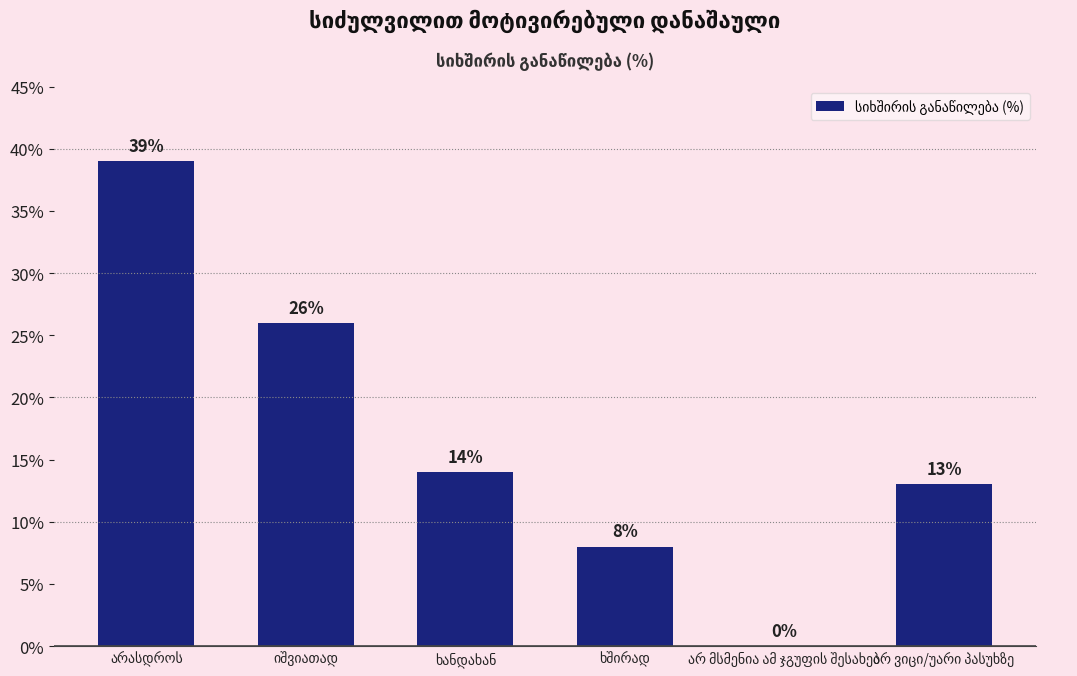

What is the sum of all values?

100